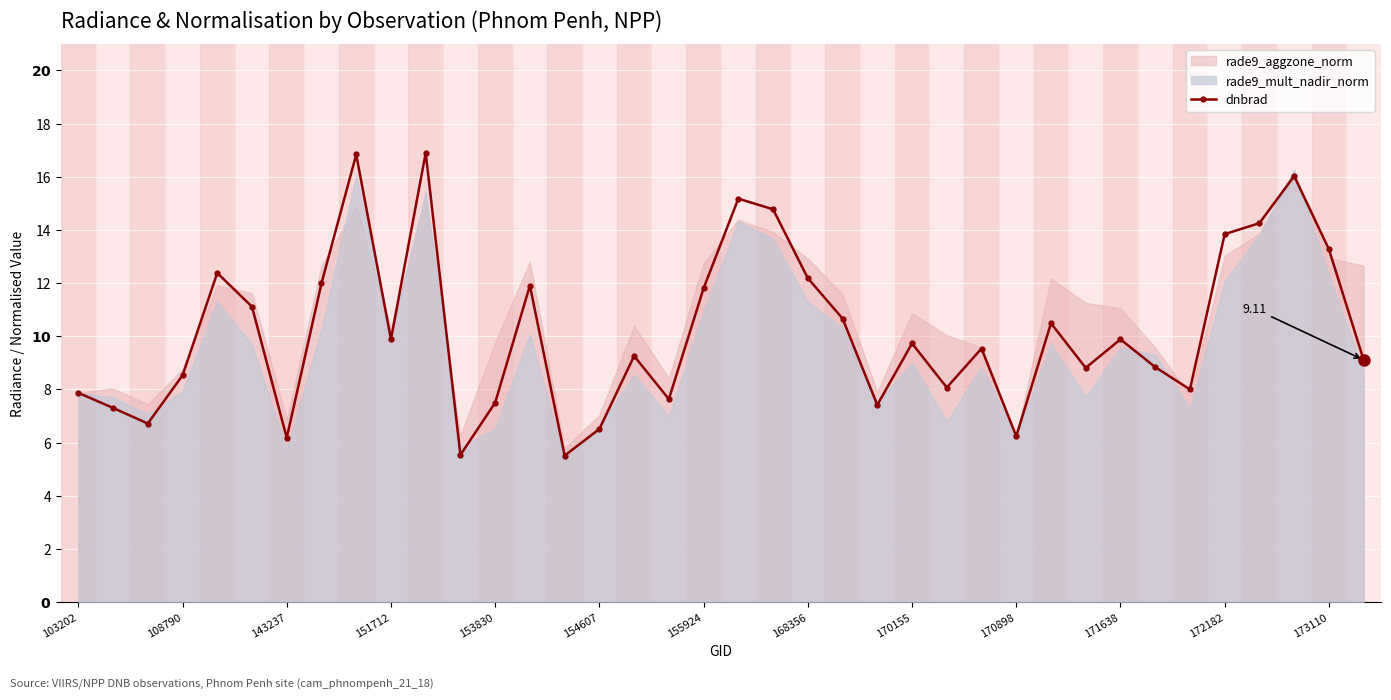

How many values are below 9?

16